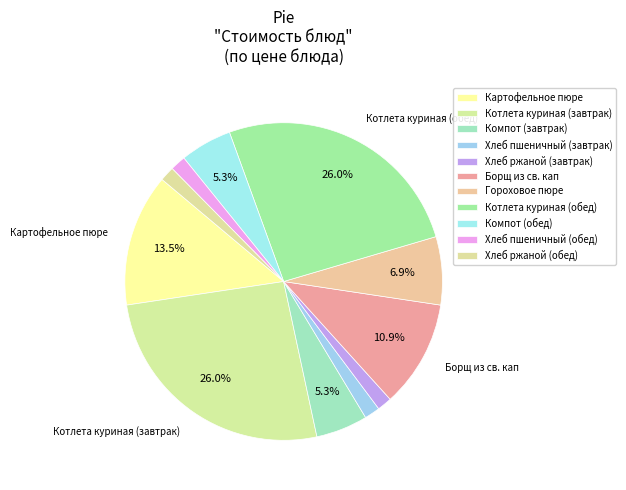

Is there any slice that represents more than half of the pie?

No